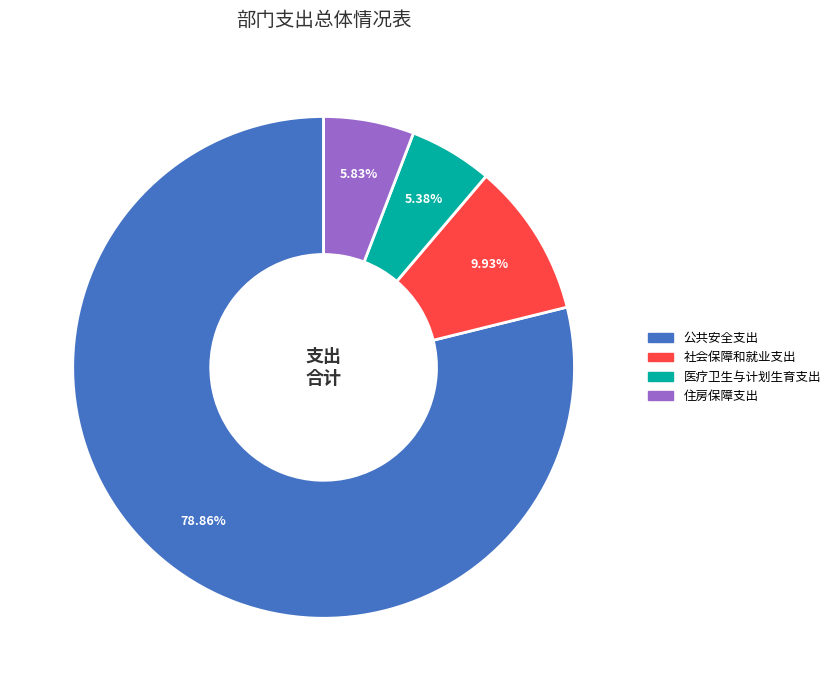

What is the total percentage of 公共安全支出 and 社会保障和就业支出?

88.8%